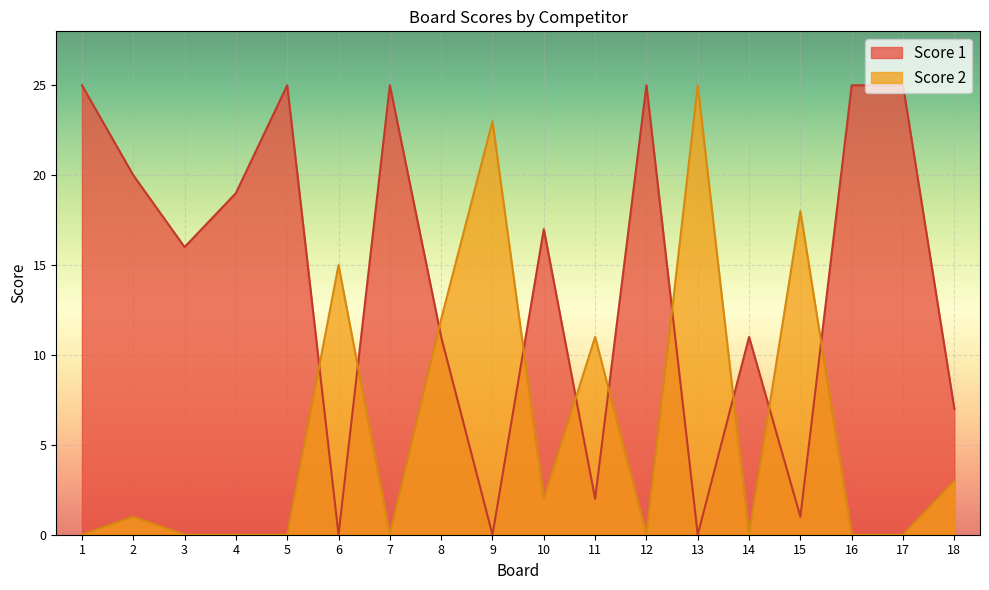

At which label is Score 2 closest to 12?

8